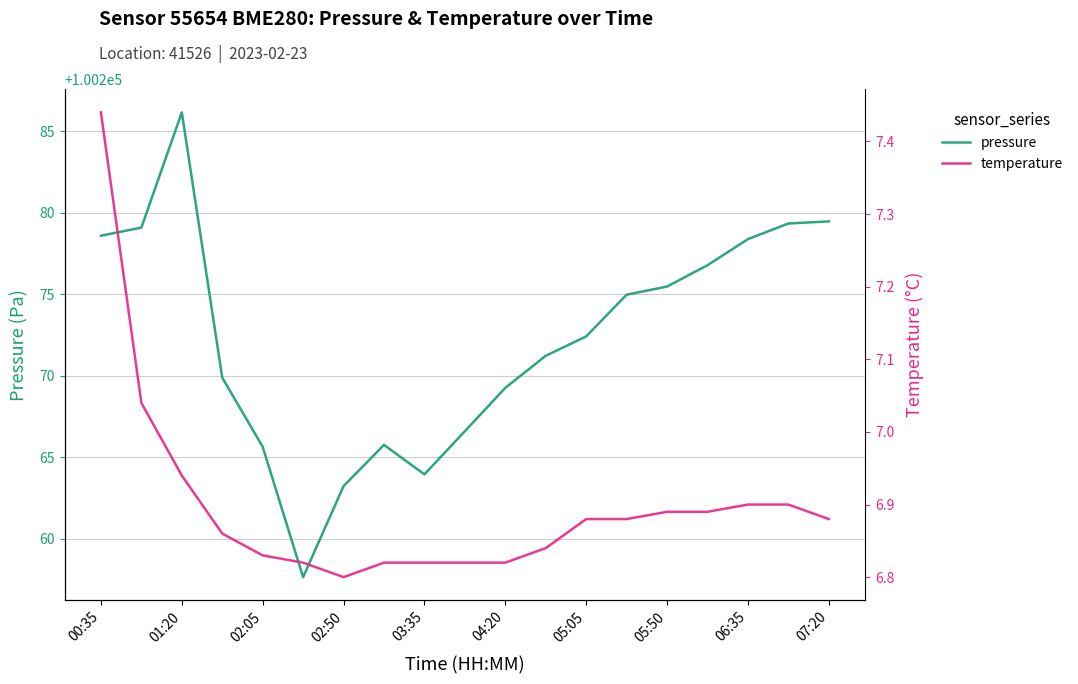

Which series has the largest total across all categories?

pressure